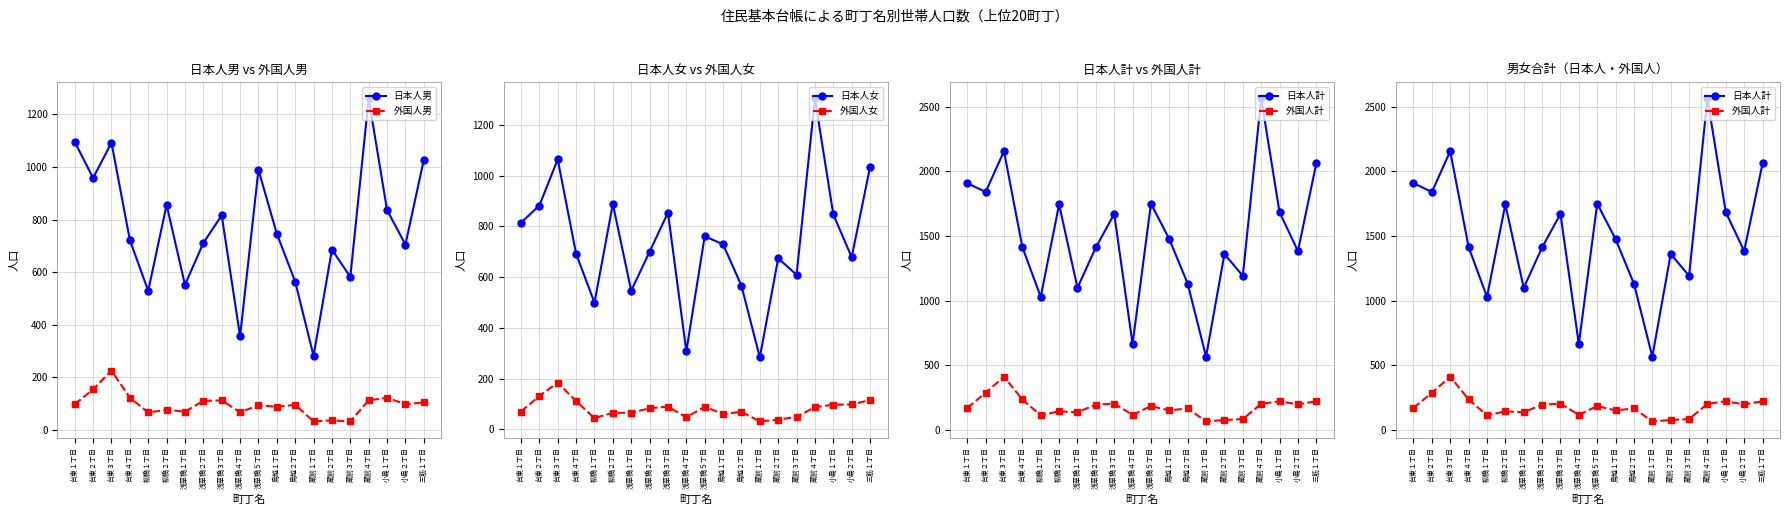

Reading left to right, transcribe all the data shown in this chart.

日本人男: 台東１丁目=1095	台東２丁目=958	台東３丁目=1092	台東４丁目=722	柳橋１丁目=529	柳橋２丁目=856	浅草橋１丁目=552	浅草橋２丁目=711	浅草橋３丁目=816	浅草橋４丁目=356	浅草橋５丁目=989	鳥越１丁目=746	鳥越２丁目=564	蔵前１丁目=282	蔵前２丁目=686	蔵前３丁目=582	蔵前４丁目=1260	小島１丁目=836	小島２丁目=705	三筋１丁目=1027
外国人男: 台東１丁目=98	台東２丁目=155	台東３丁目=226	台東４丁目=123	柳橋１丁目=67	柳橋２丁目=77	浅草橋１丁目=70	浅草橋２丁目=111	浅草橋３丁目=113	浅草橋４丁目=68	浅草橋５丁目=94	鳥越１丁目=89	鳥越２丁目=96	蔵前１丁目=33	蔵前２丁目=37	蔵前３丁目=33	蔵前４丁目=113	小島１丁目=123	小島２丁目=98	三筋１丁目=105
日本人女: 台東１丁目=814	台東２丁目=882	台東３丁目=1064	台東４丁目=692	柳橋１丁目=499	柳橋２丁目=888	浅草橋１丁目=546	浅草橋２丁目=700	浅草橋３丁目=854	浅草橋４丁目=307	浅草橋５丁目=761	鳥越１丁目=729	鳥越２丁目=566	蔵前１丁目=283	蔵前２丁目=674	蔵前３丁目=609	蔵前４丁目=1304	小島１丁目=847	小島２丁目=678	三筋１丁目=1034
外国人女: 台東１丁目=70	台東２丁目=131	台東３丁目=184	台東４丁目=111	柳橋１丁目=44	柳橋２丁目=65	浅草橋１丁目=65	浅草橋２丁目=83	浅草橋３丁目=89	浅草橋４丁目=47	浅草橋５丁目=89	鳥越１丁目=60	鳥越２丁目=69	蔵前１丁目=31	蔵前２丁目=38	蔵前３丁目=49	蔵前４丁目=87	小島１丁目=97	小島２丁目=98	三筋１丁目=115
日本人計: 台東１丁目=1909	台東２丁目=1840	台東３丁目=2156	台東４丁目=1414	柳橋１丁目=1028	柳橋２丁目=1744	浅草橋１丁目=1098	浅草橋２丁目=1411	浅草橋３丁目=1670	浅草橋４丁目=663	浅草橋５丁目=1750	鳥越１丁目=1475	鳥越２丁目=1130	蔵前１丁目=565	蔵前２丁目=1360	蔵前３丁目=1191	蔵前４丁目=2564	小島１丁目=1683	小島２丁目=1383	三筋１丁目=2061
外国人計: 台東１丁目=168	台東２丁目=286	台東３丁目=410	台東４丁目=234	柳橋１丁目=111	柳橋２丁目=142	浅草橋１丁目=135	浅草橋２丁目=194	浅草橋３丁目=202	浅草橋４丁目=115	浅草橋５丁目=183	鳥越１丁目=149	鳥越２丁目=165	蔵前１丁目=64	蔵前２丁目=75	蔵前３丁目=82	蔵前４丁目=200	小島１丁目=220	小島２丁目=196	三筋１丁目=220